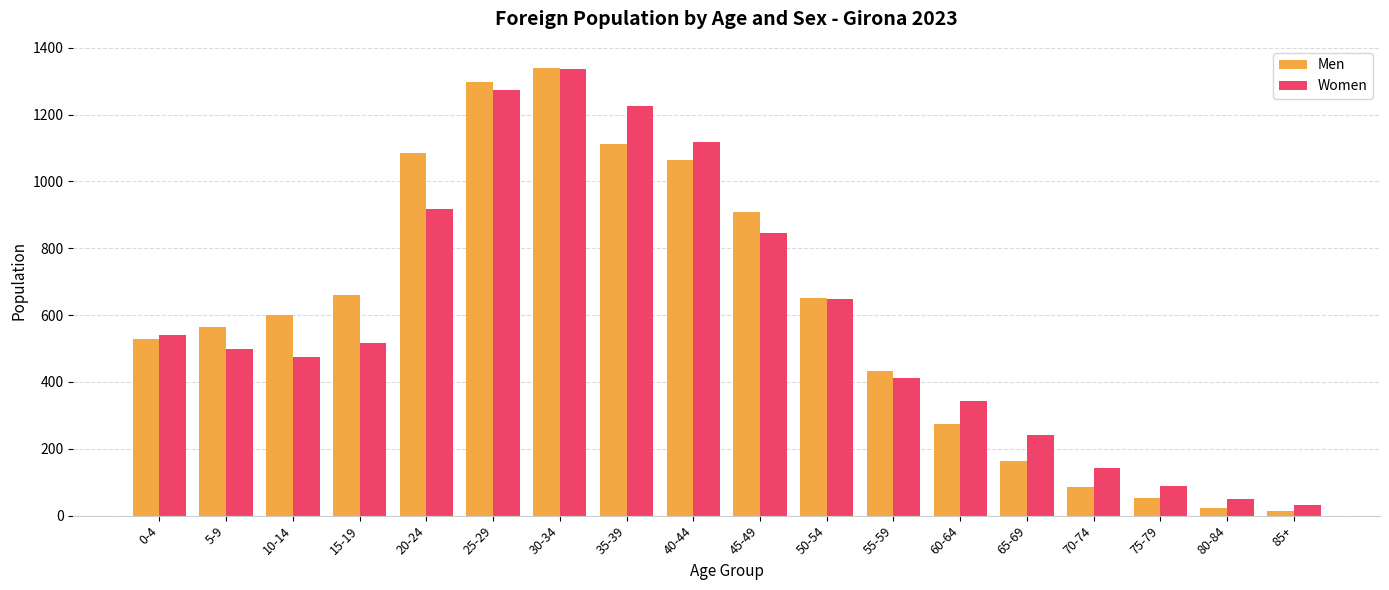

Is it true that Men equals 528 at 0-4?

True